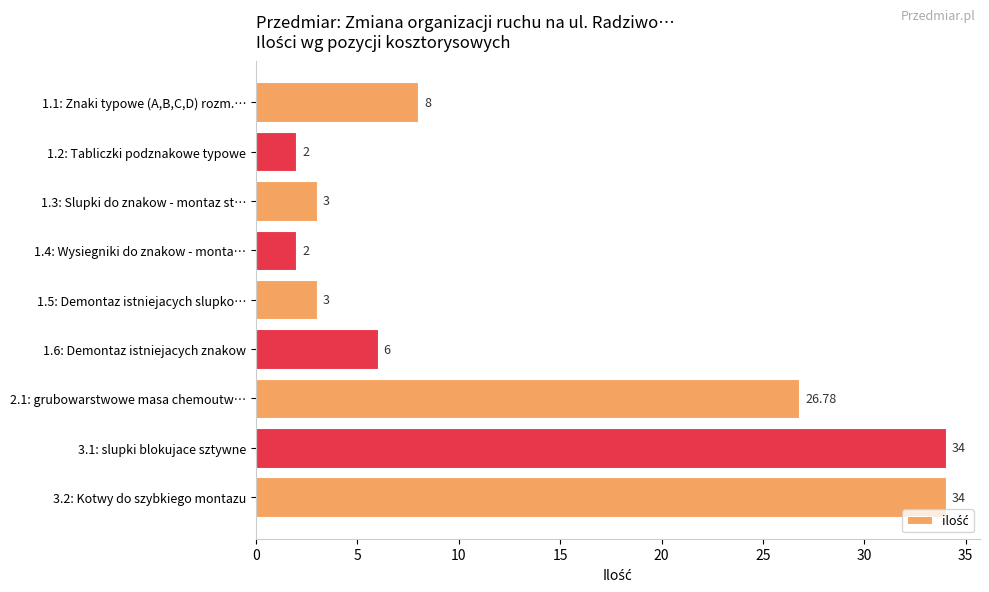

What is the average value?

13.2